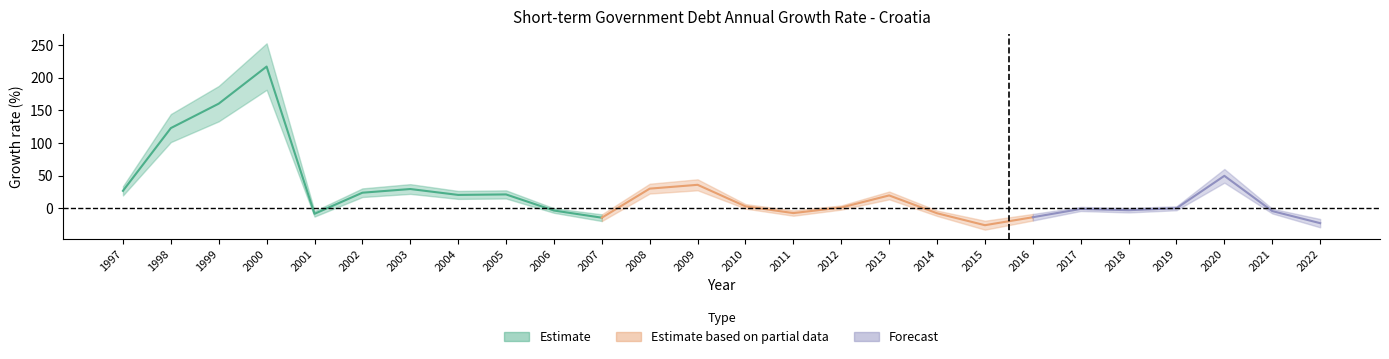

What value does the Estimate based on partial data series have at 2010?

3.1